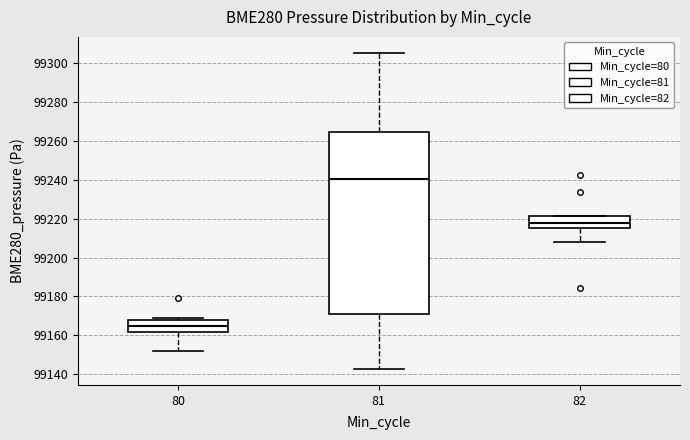

Which box's median line is the highest?

81